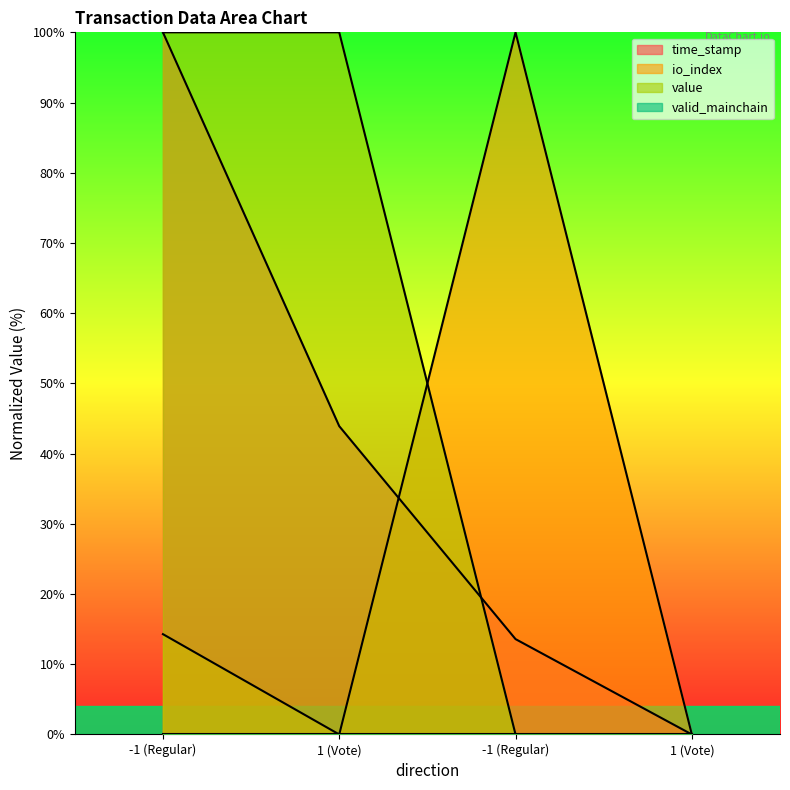

True or false: value has more than 1 points higher than both neighbors.

False